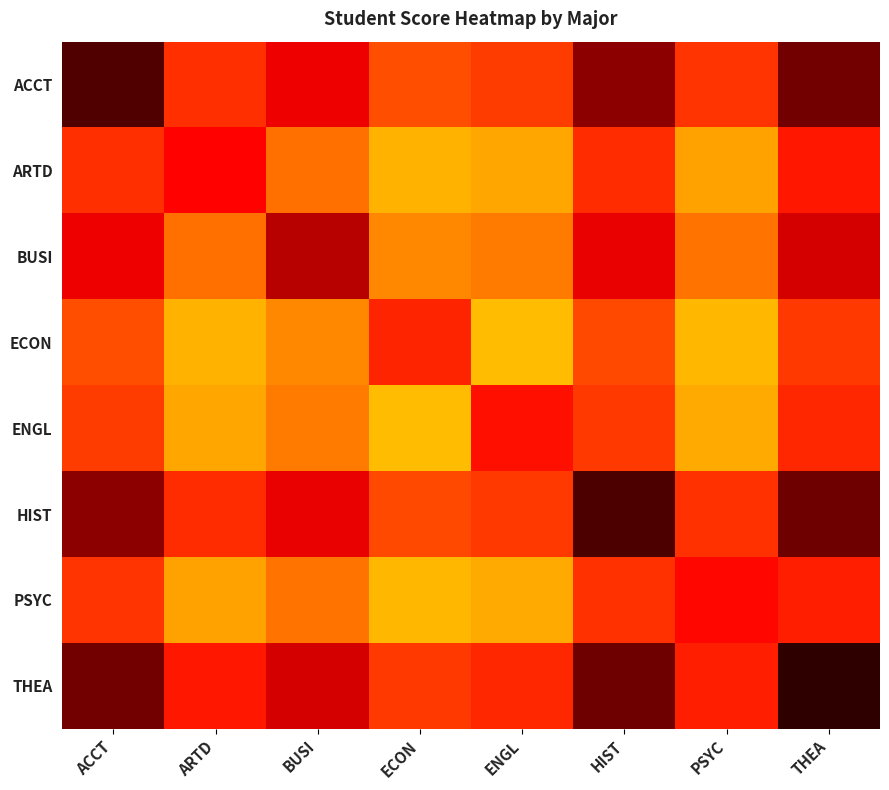

Reading left to right, what are all the values shown in this chart?

ACCT: ACCT=89.2	ARTD=56.4	BUSI=66.0	ECON=51.9	ENGL=54.4	HIST=80.3	PSYC=55.6	THEA=84.3
ARTD: ACCT=56.4	ARTD=63.2	BUSI=46.8	ECON=36.8	ENGL=38.6	HIST=57.0	PSYC=39.4	THEA=59.8
BUSI: ACCT=66.0	ARTD=46.8	BUSI=74.0	ECON=43.0	ENGL=45.1	HIST=66.6	PSYC=46.1	THEA=69.9
ECON: ACCT=51.9	ARTD=36.8	BUSI=43.0	ECON=58.1	ENGL=35.4	HIST=52.3	PSYC=36.2	THEA=54.9
ENGL: ACCT=54.4	ARTD=38.6	BUSI=45.1	ECON=35.4	ENGL=61.0	HIST=54.9	PSYC=38.0	THEA=57.6
HIST: ACCT=80.3	ARTD=57.0	BUSI=66.6	ECON=52.4	ENGL=54.9	HIST=90.1	PSYC=56.2	THEA=85.1
PSYC: ACCT=55.6	ARTD=39.4	BUSI=46.1	ECON=36.2	ENGL=38.0	HIST=56.1	PSYC=62.3	THEA=58.9
THEA: ACCT=84.3	ARTD=59.8	BUSI=69.9	ECON=54.9	ENGL=57.6	HIST=85.1	PSYC=58.9	THEA=94.5